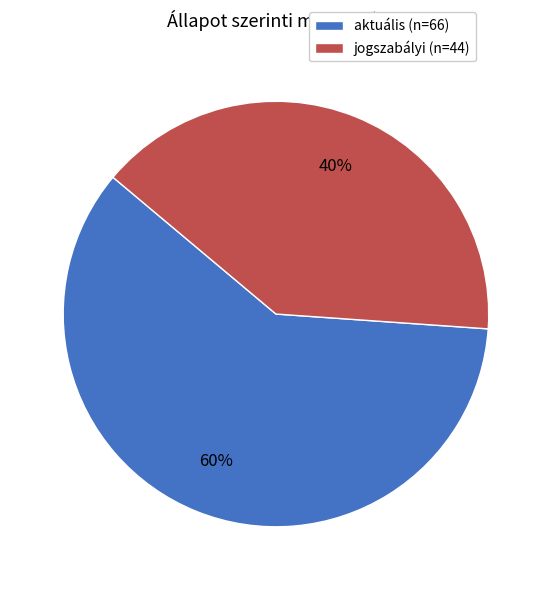

What is the majority slice?

aktuális